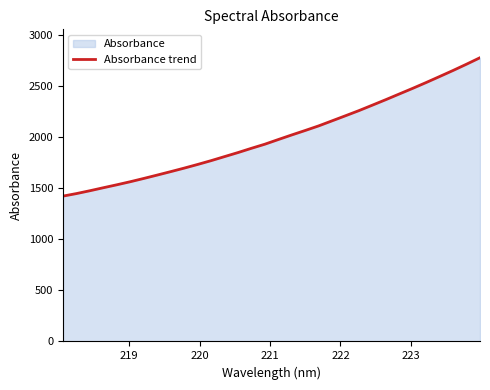

What is the maximum value shown in the chart?

2773.9